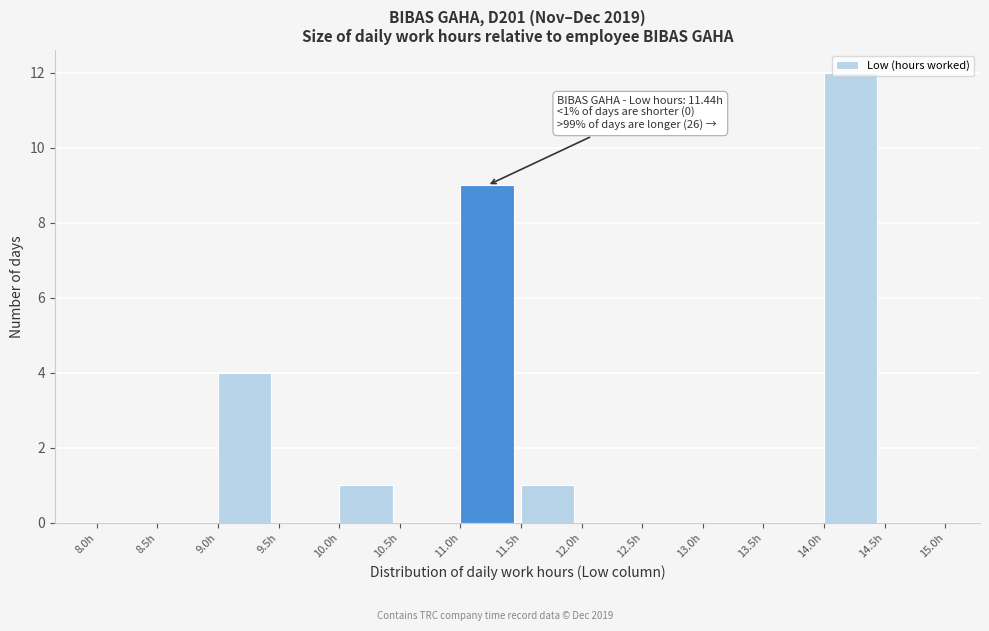

Which range on the x-axis has the tallest bar?

14.0 to 14.5